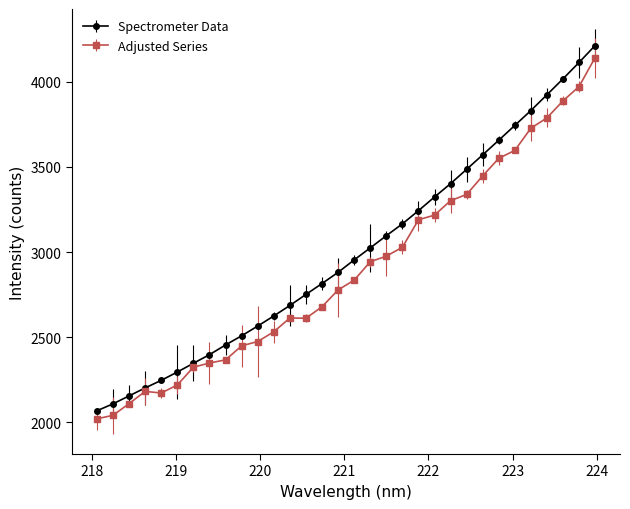

Which series has the widest spread of values?

Spectrometer Data